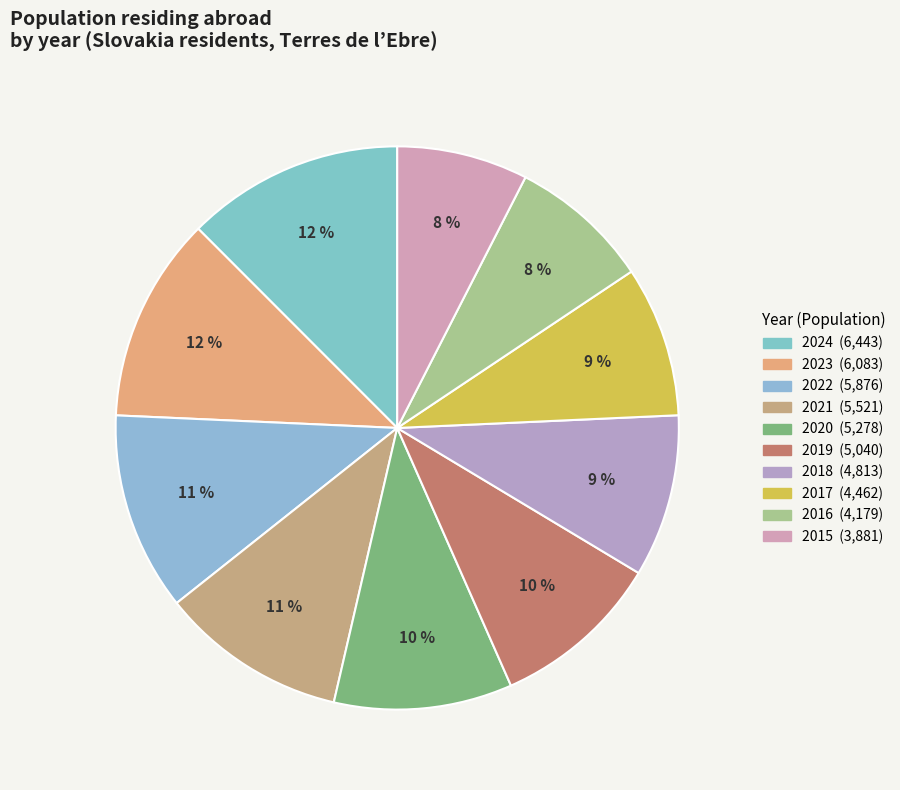

Which slice is the smallest?

2015